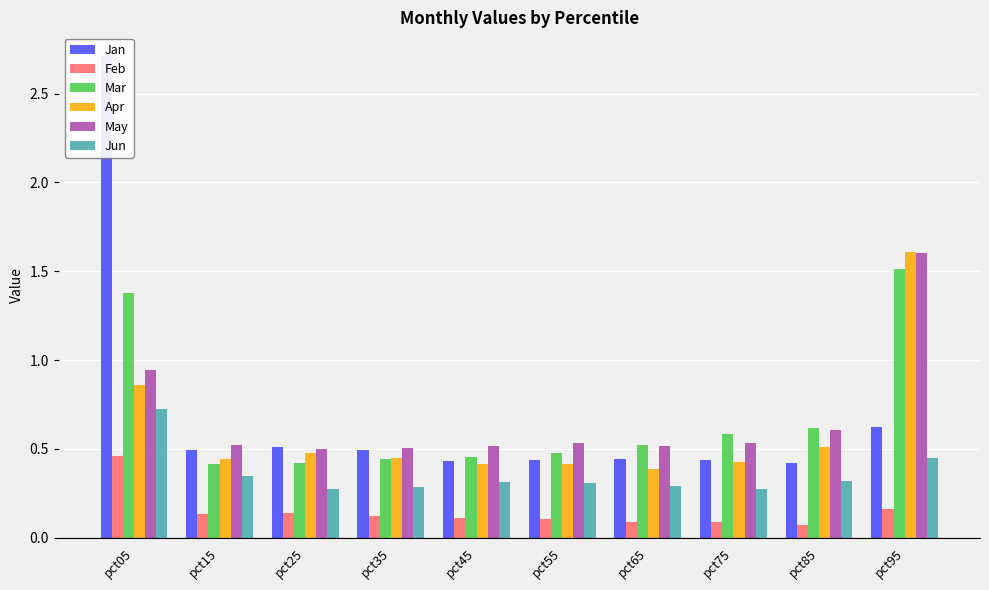

What is the value of the Apr bar at the 8th from the left?

0.4